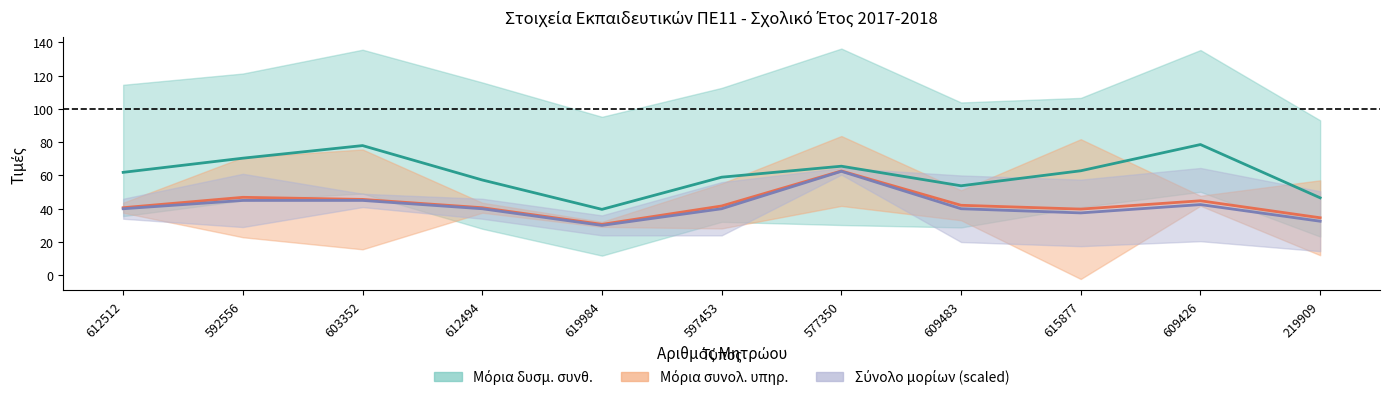

How many lines are shown in the chart?

3